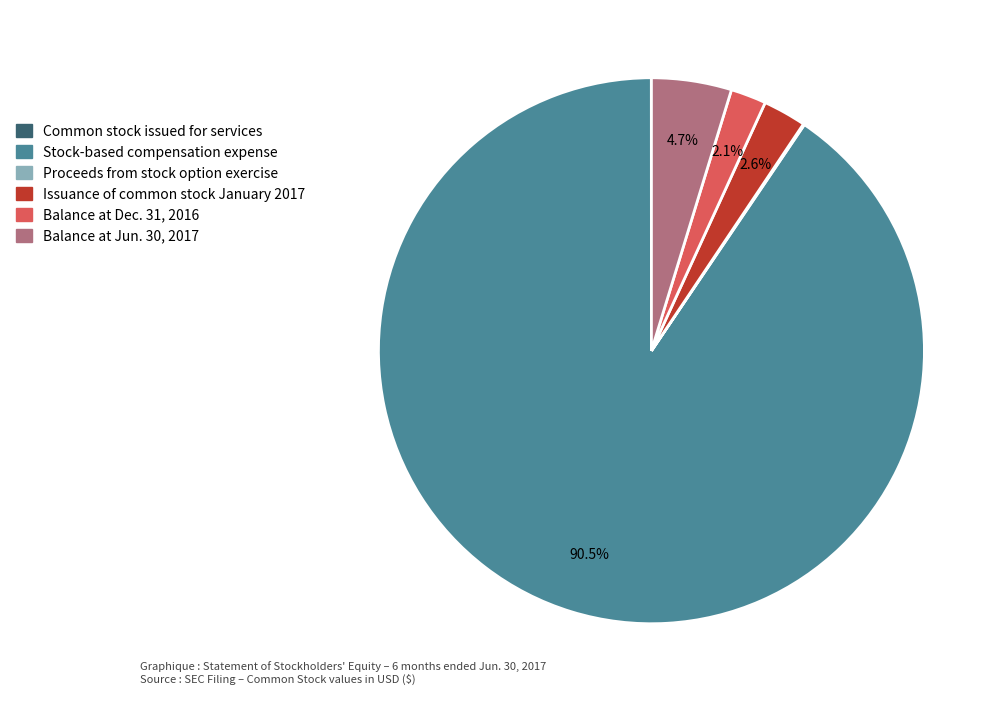

To the nearest percent, what is the combined percentage of Balance at Dec. 31, 2016 and Issuance of common stock January 2017?

5%